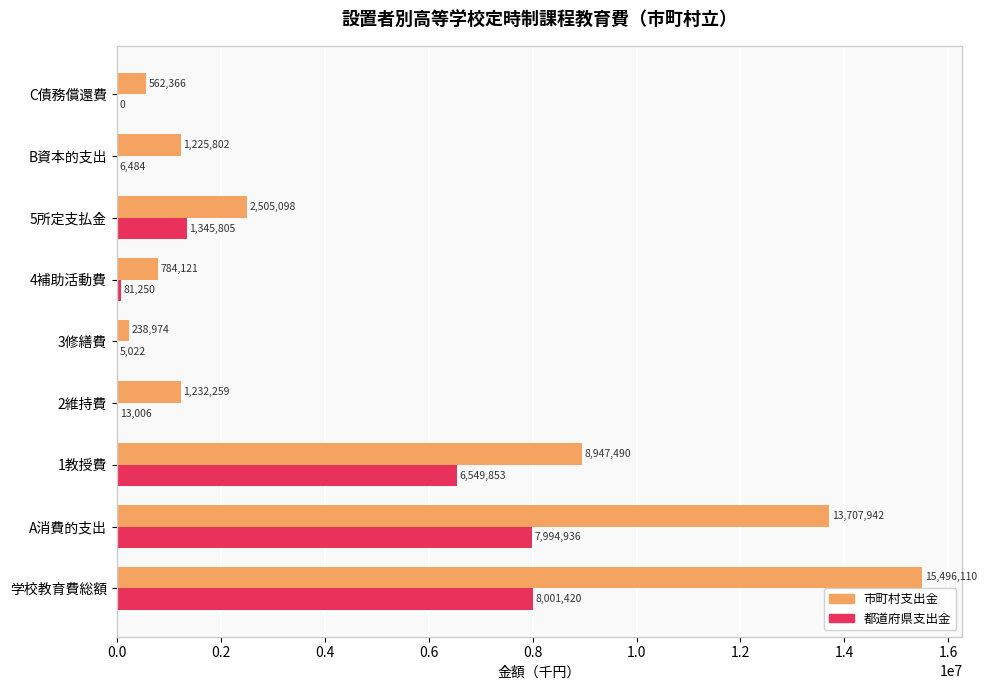

Which series has the largest range (max minus min)?

市町村支出金